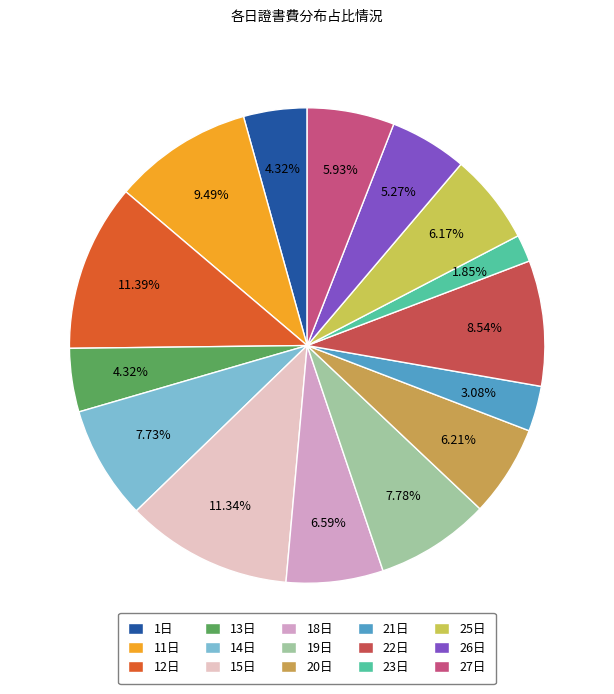

Do 12日 and 14日 together represent more than half of the pie?

No